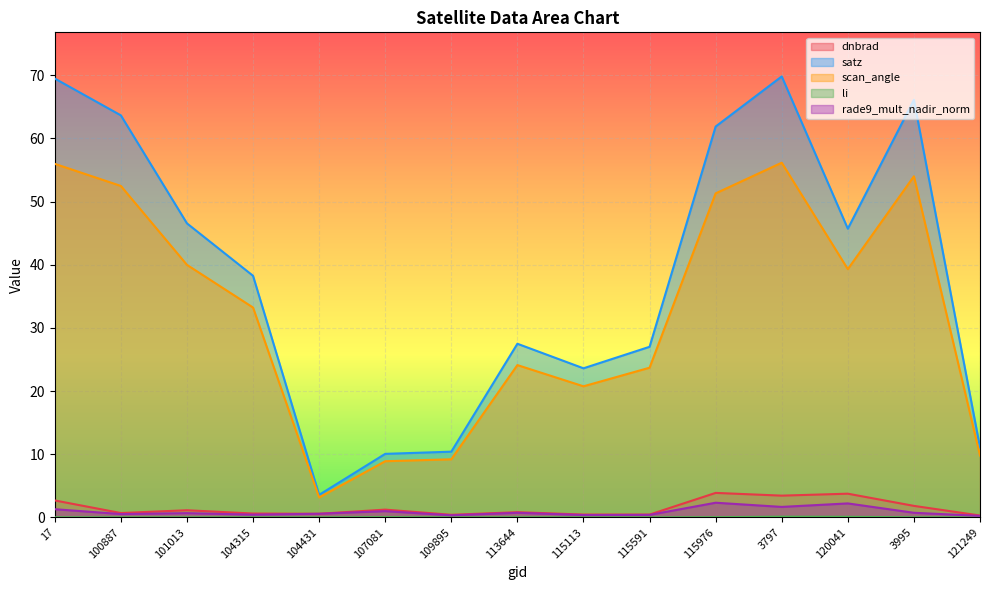

At which label is dnbrad closest to 2?

3995